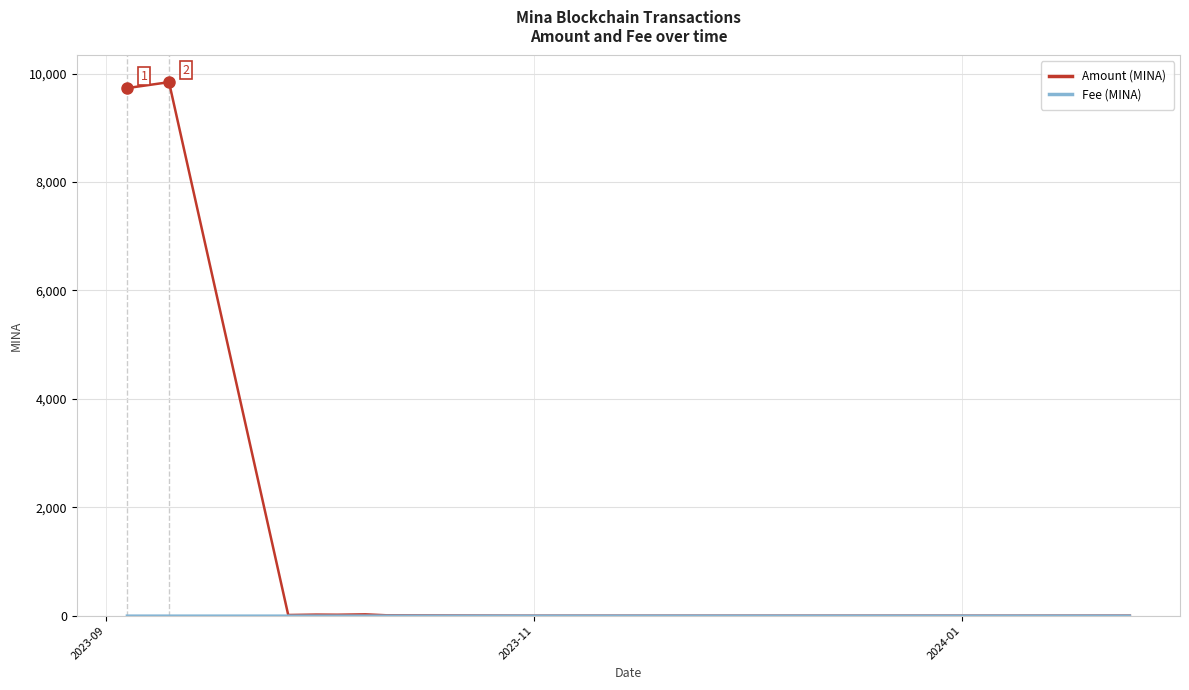

Which series has the widest spread of values?

Amount (MINA)